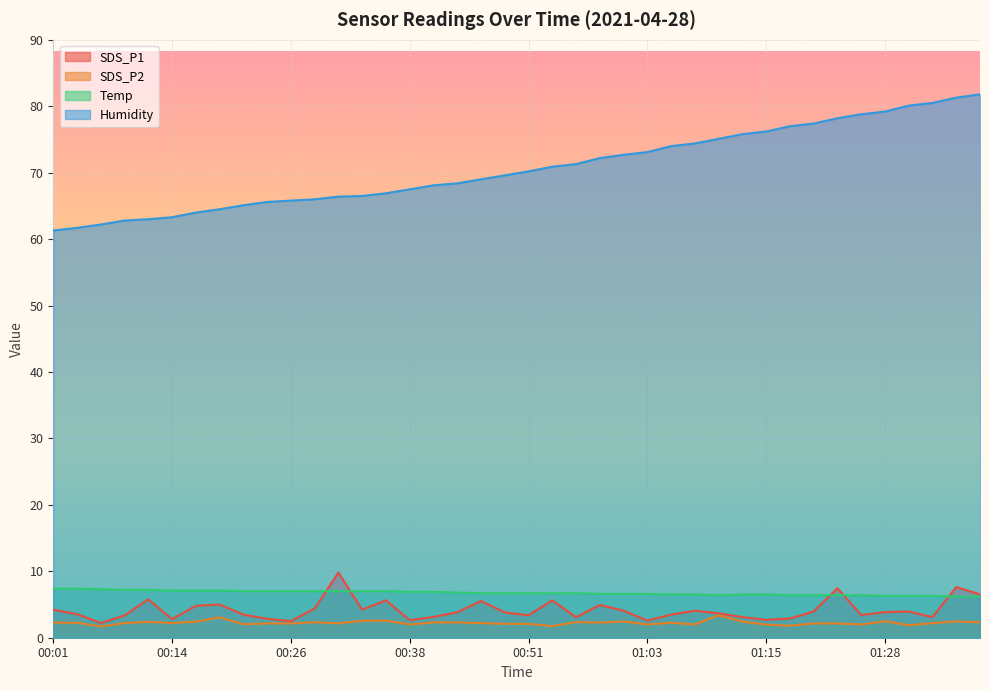

What is the greatest value displayed?

81.8